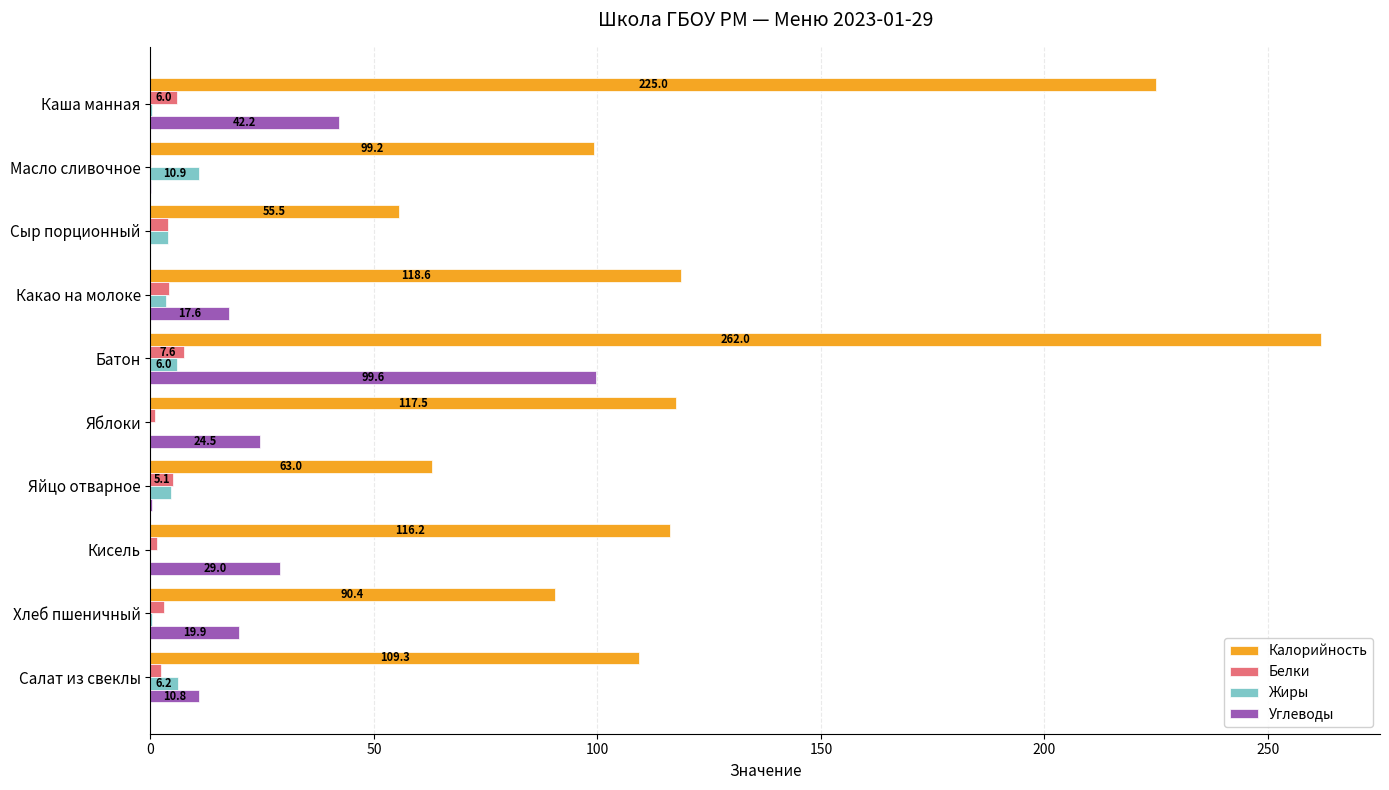

How many values in Углеводы are above zero?

9